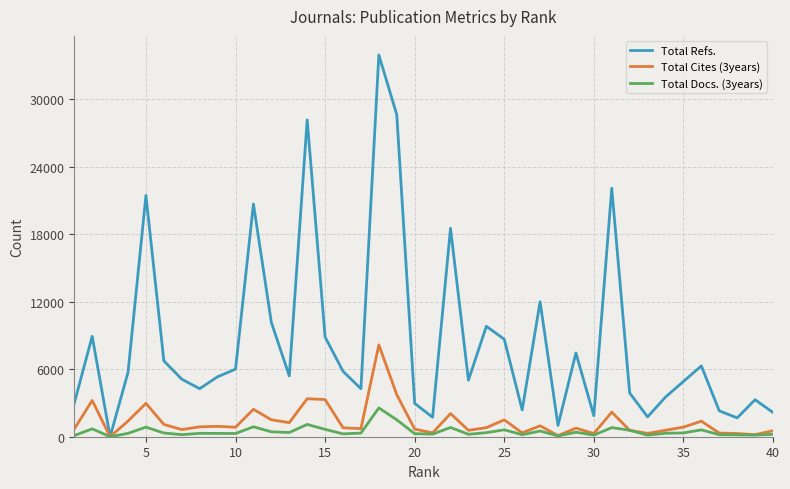

List the series in order of their peak value, lowest first.

Total Docs. (3years), Total Cites (3years), Total Refs.